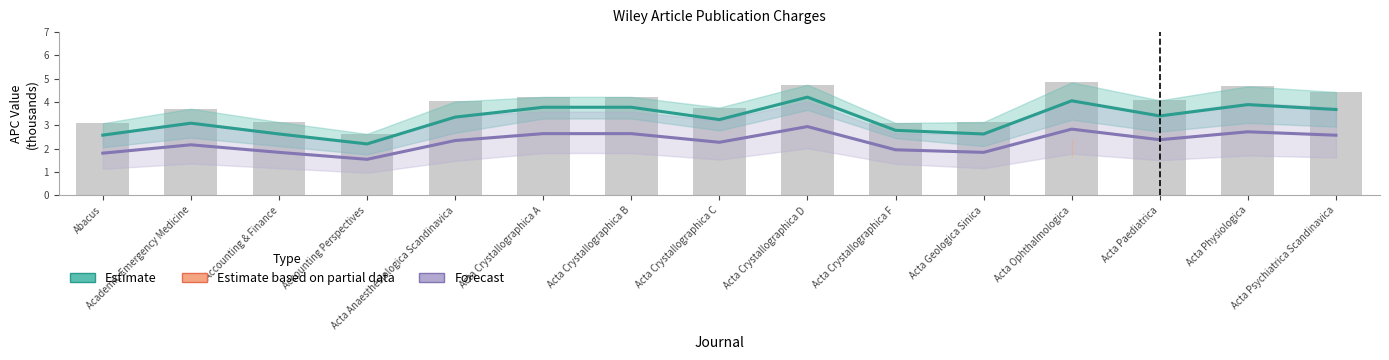

Which label corresponds to the smallest value in the chart?

Accounting Perspectives